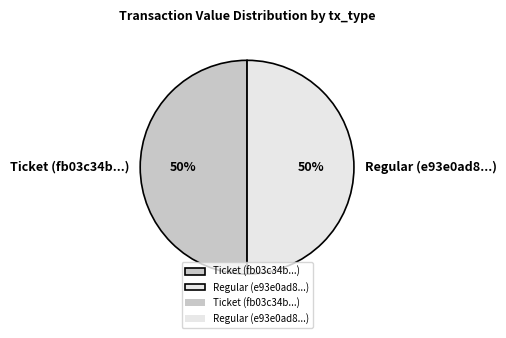

True or false: Regular (e93e0ad8...) accounts for 56% of the total.

False